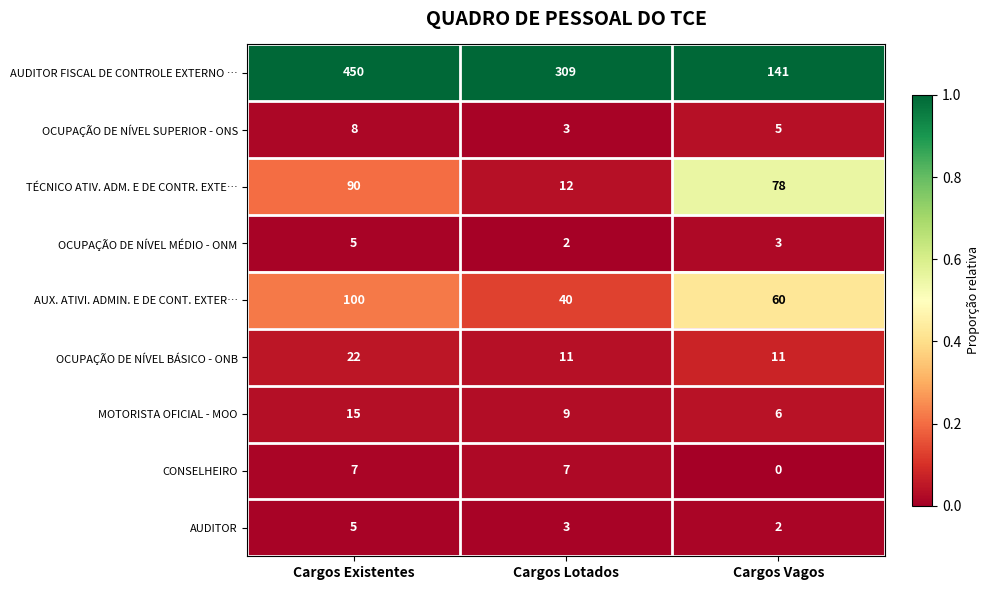

Reading left to right, list all the values displayed in this chart.

AUDITOR FISCAL DE CONTROLE EXTERNO …: Cargos Existentes=450	Cargos Lotados=309	Cargos Vagos=141
OCUPAÇÃO DE NÍVEL SUPERIOR - ONS: Cargos Existentes=8	Cargos Lotados=3	Cargos Vagos=5
TÉCNICO ATIV. ADM. E DE CONTR. EXTE…: Cargos Existentes=90	Cargos Lotados=12	Cargos Vagos=78
OCUPAÇÃO DE NÍVEL MÉDIO - ONM: Cargos Existentes=5	Cargos Lotados=2	Cargos Vagos=3
AUX. ATIVI. ADMIN. E DE CONT. EXTER…: Cargos Existentes=100	Cargos Lotados=40	Cargos Vagos=60
OCUPAÇÃO DE NÍVEL BÁSICO - ONB: Cargos Existentes=22	Cargos Lotados=11	Cargos Vagos=11
MOTORISTA OFICIAL - MOO: Cargos Existentes=15	Cargos Lotados=9	Cargos Vagos=6
CONSELHEIRO: Cargos Existentes=7	Cargos Lotados=7	Cargos Vagos=0
AUDITOR: Cargos Existentes=5	Cargos Lotados=3	Cargos Vagos=2